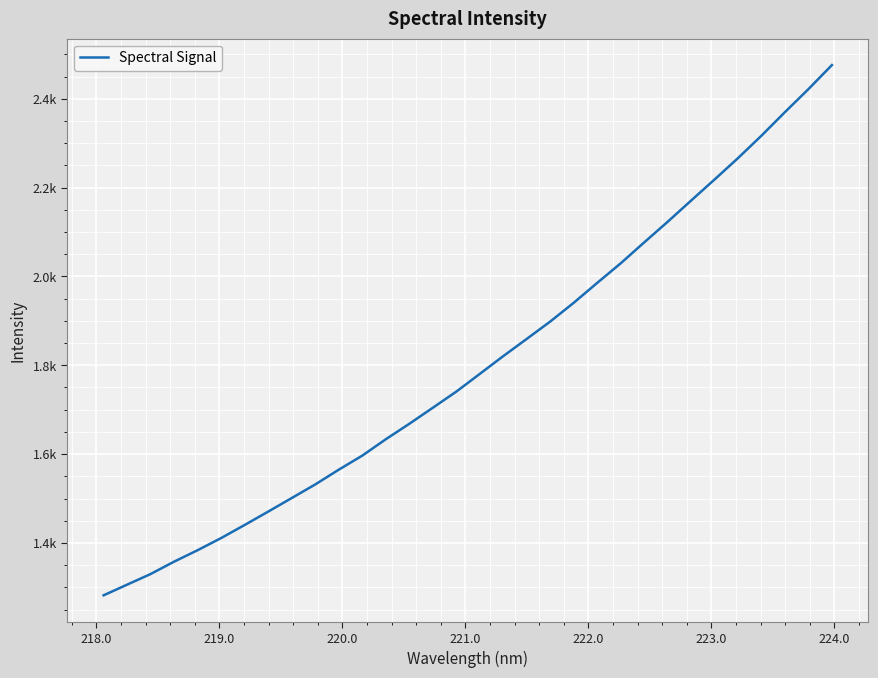

Does the chart display data point markers on the line(s)?

No